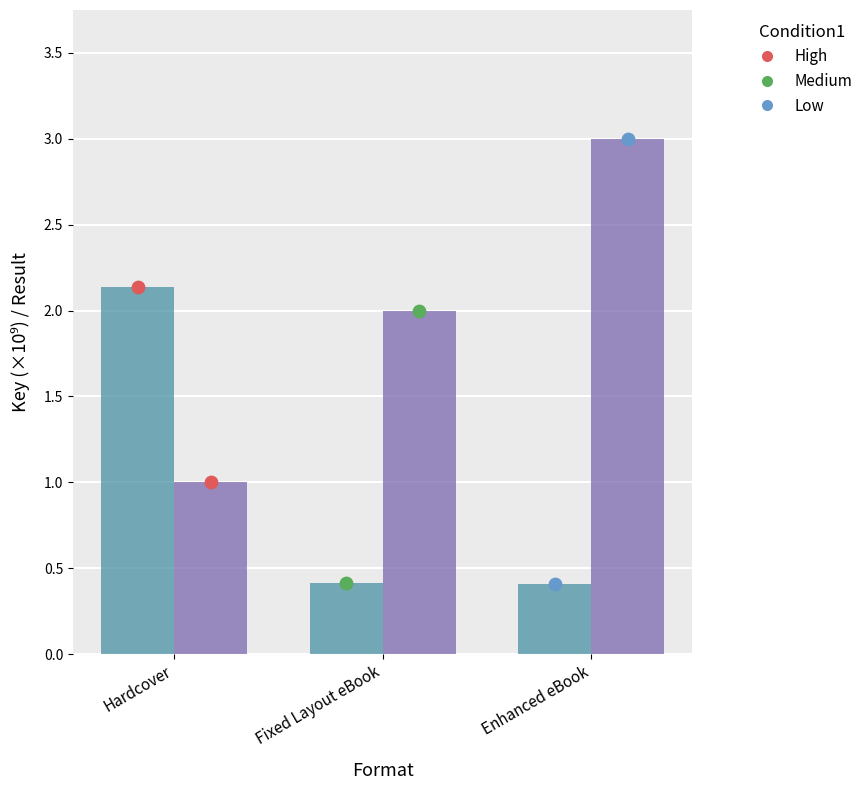

Which series has the widest spread of Y values?

Result